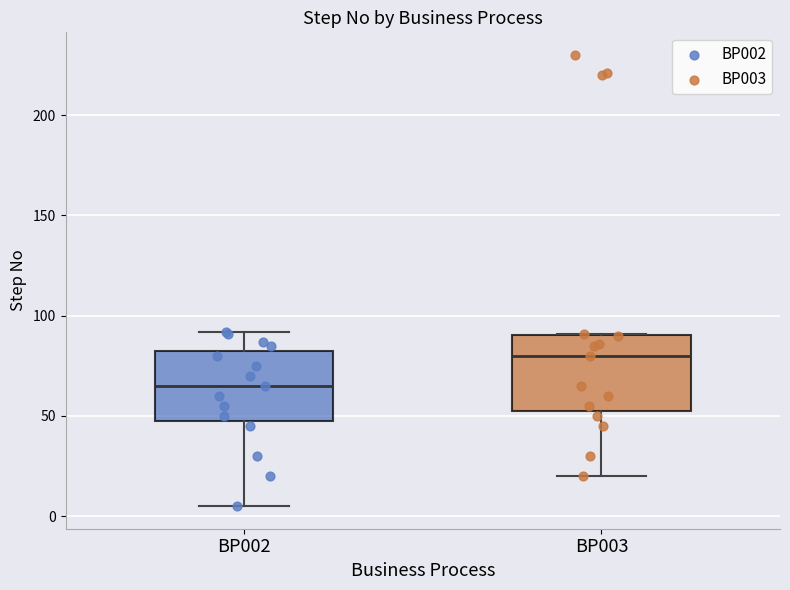

Reading left to right, transcribe this box plot: for each box, give where its median line is, the range the box spans, and where its two whiskers end, as read against the y-axis. The values are not printed on the chart, so give them approximately, as read against the axis.

BP002: median 65, box 50 to 85, whiskers 5 to 90
BP003: median 80, box 55 to 90, whiskers 20 to 90